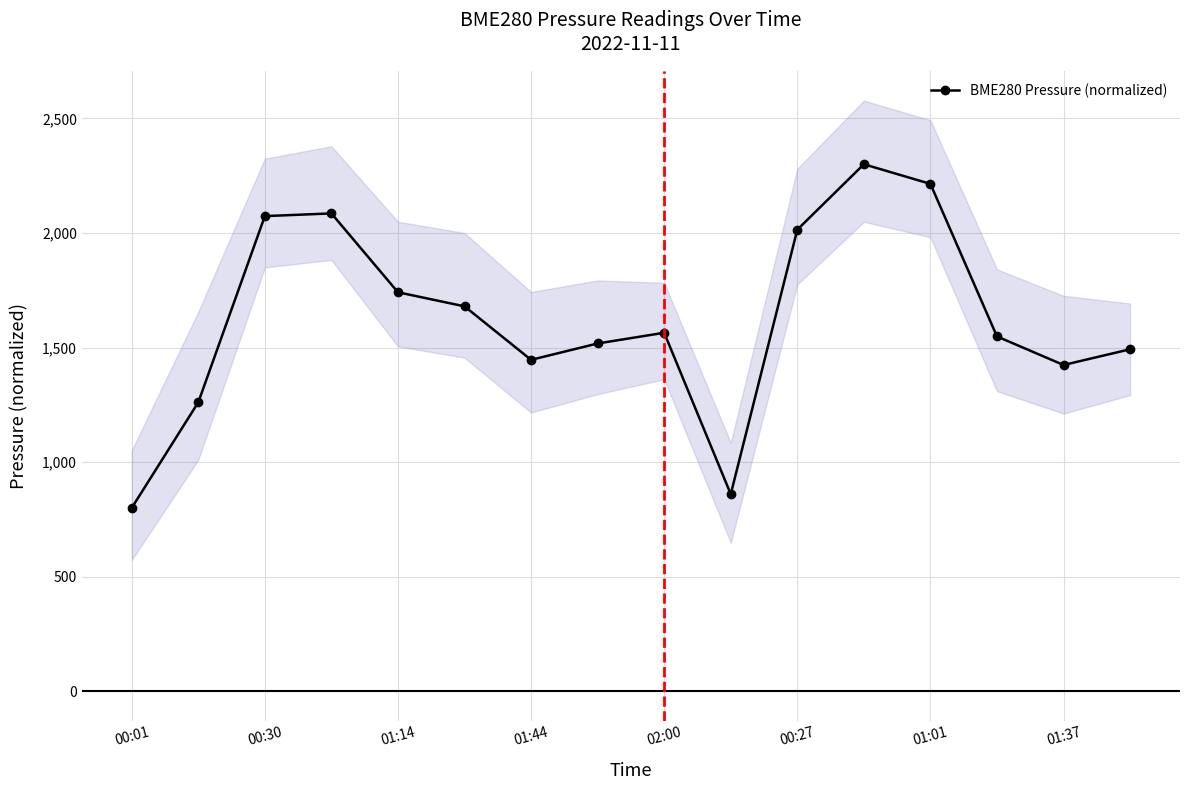

Which category has the lowest value in the BME280 Pressure (normalized) series?

00:01